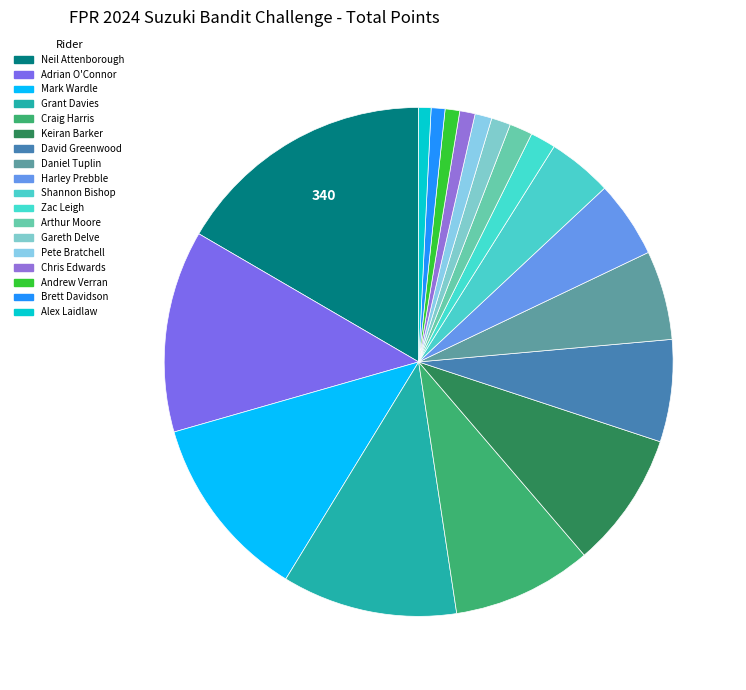

Rank the categories by value from highest to lowest.

Neil Attenborough, Adrian O'Connor, Mark Wardle, Grant Davies, Craig Harris, Keiran Barker, David Greenwood, Daniel Tuplin, Harley Prebble, Shannon Bishop, Zac Leigh, Arthur Moore, Gareth Delve, Pete Bratchell, Chris Edwards, Andrew Verran, Brett Davidson, Alex Laidlaw